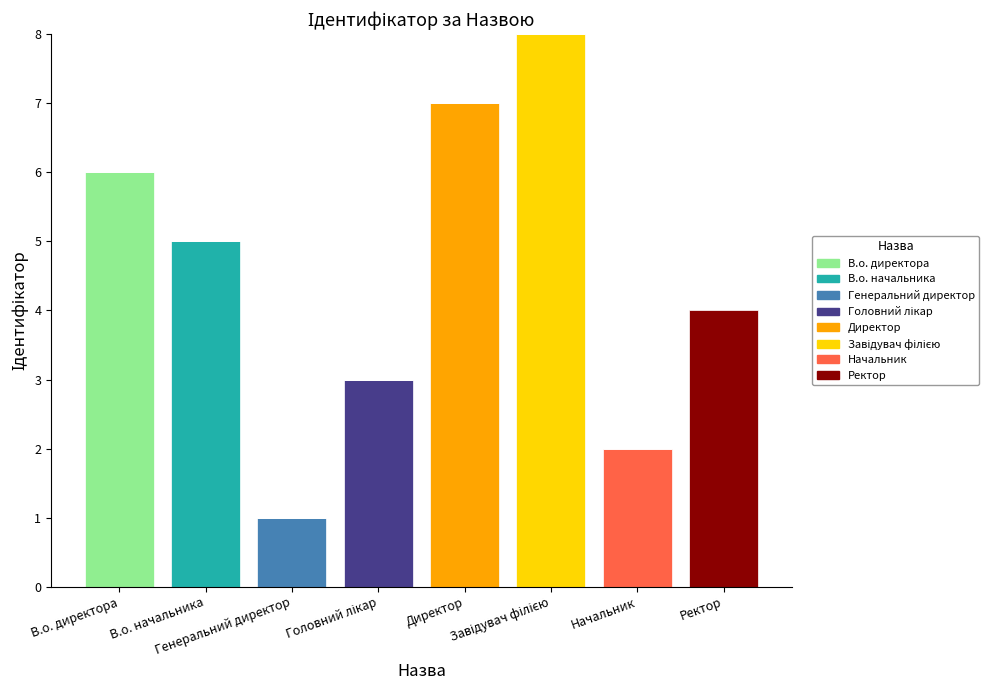

What is the label of the 4th bar from the left?

Головний лікар